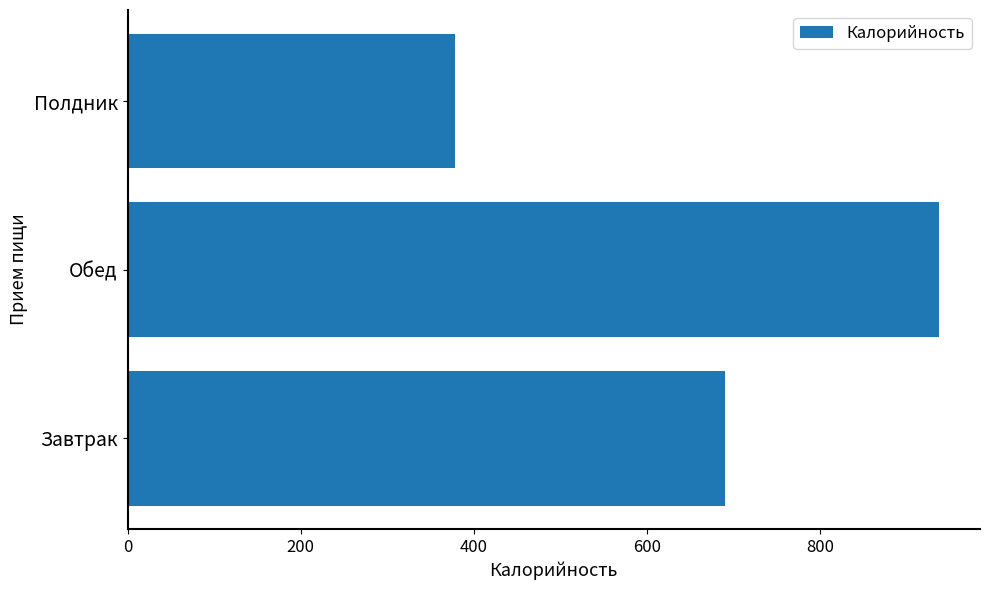

What is the minimum value shown in the chart?

378.4